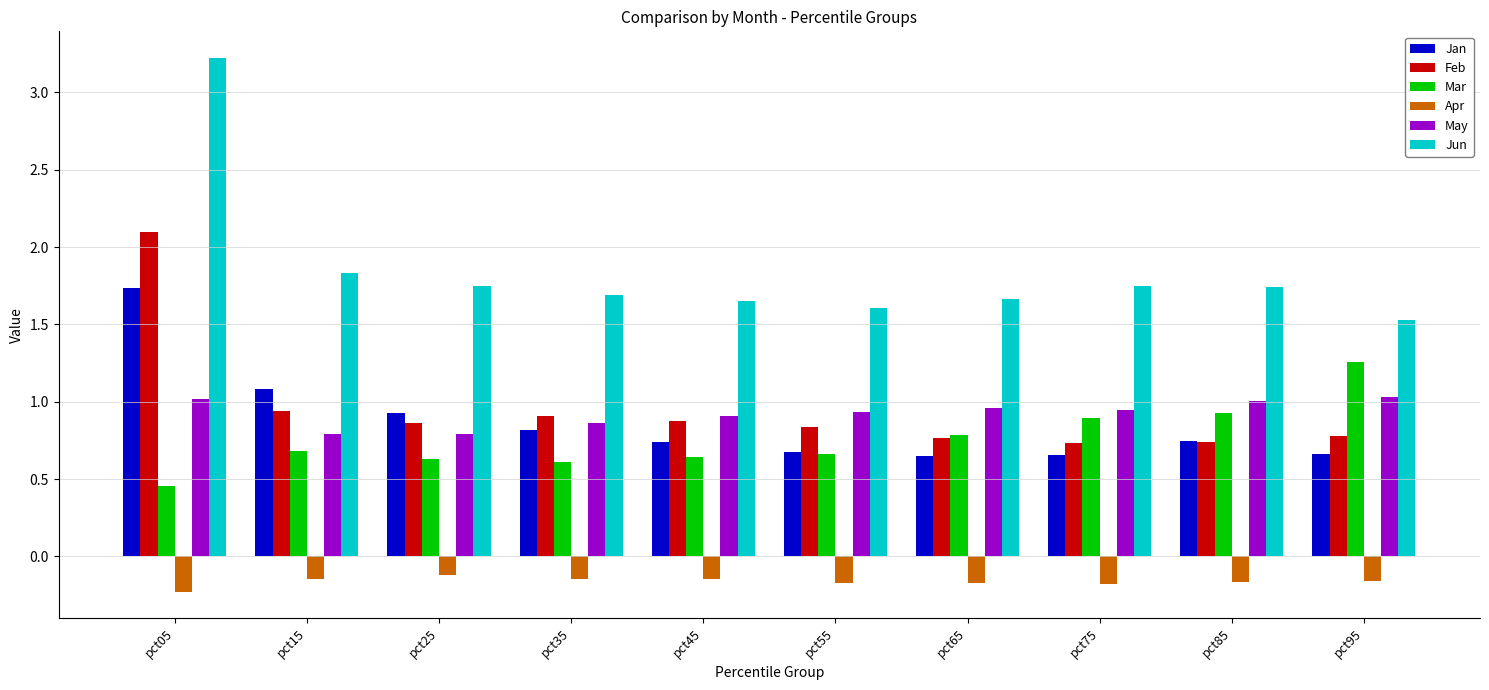

How many bars are there in total?

60